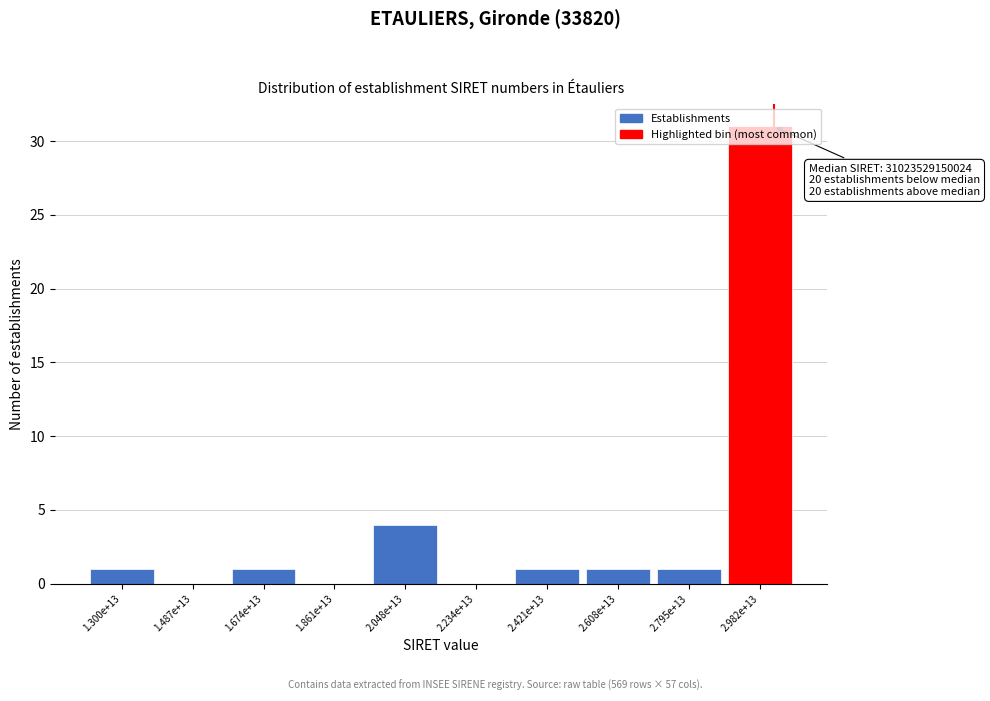

What is the approximate value at 2.982e+13, to the nearest 5?

30